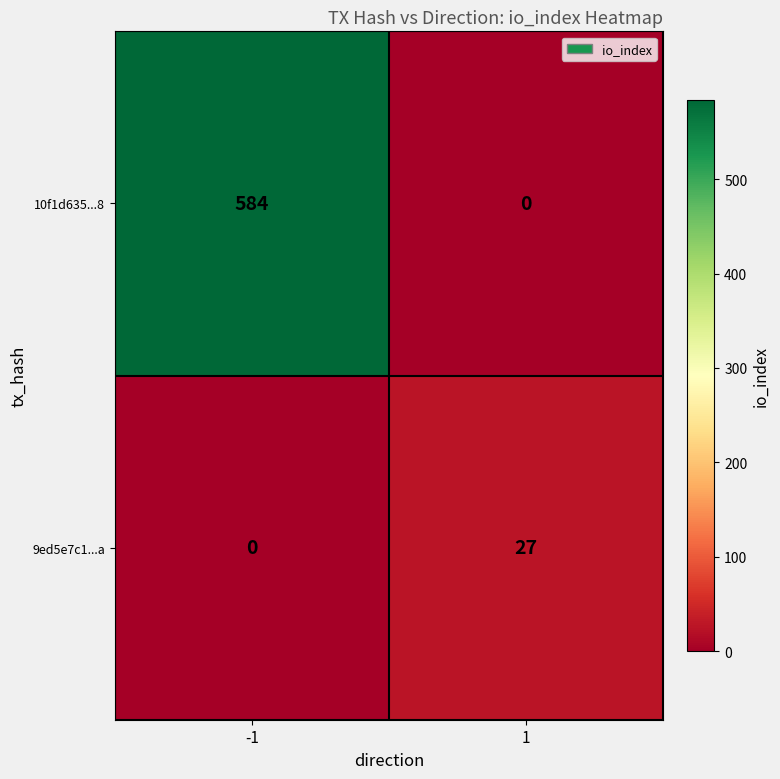

What is the greatest value displayed?

584